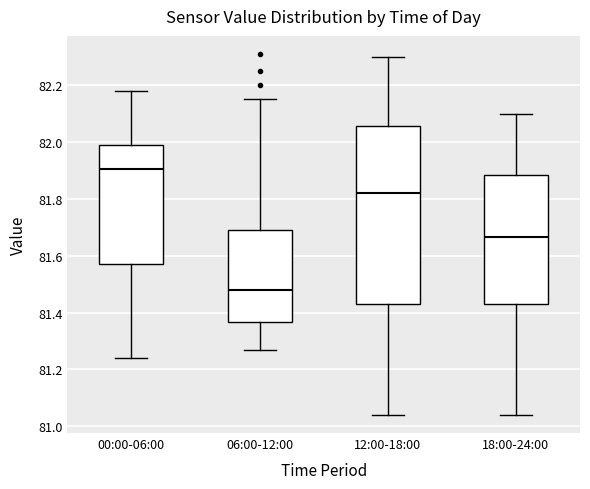

Where is the upper edge of the box for 18:00-24:00 on the y-axis? The values are not printed on the chart, so give them approximately, as read against the axis.

81.88